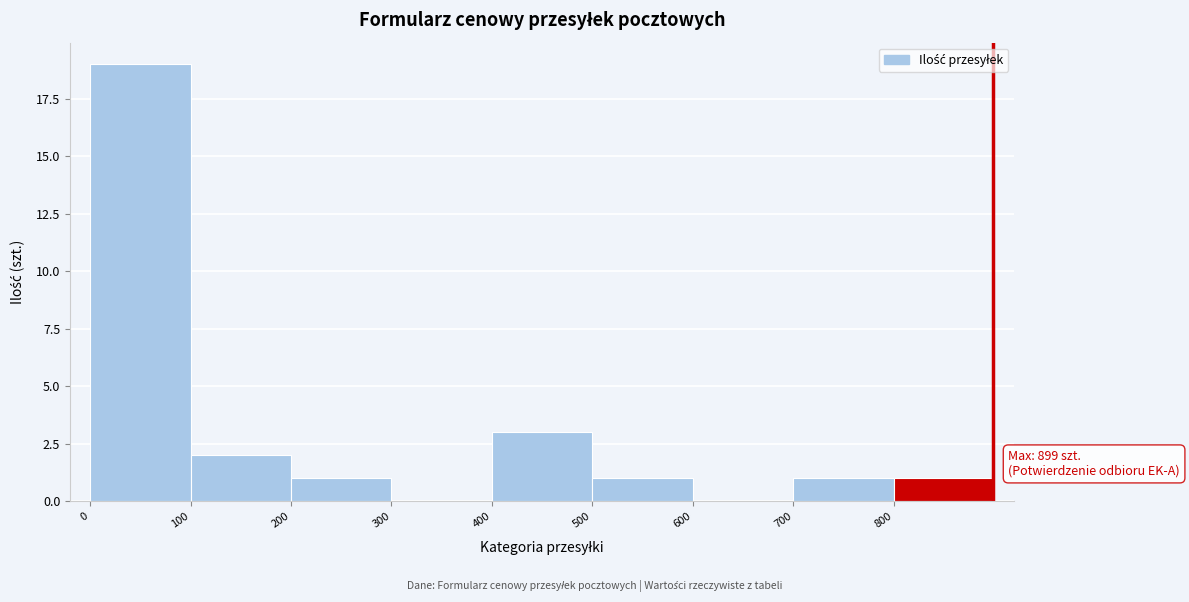

Which range on the x-axis has the tallest bar?

0 to 100